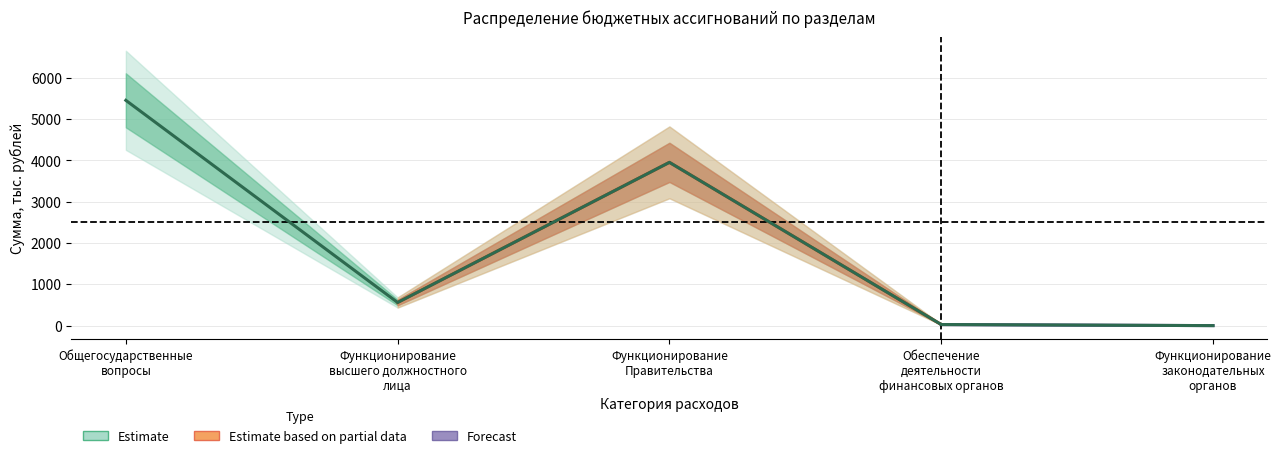

At which category does the chart reach its peak across all series?

Общегосударственные
вопросы